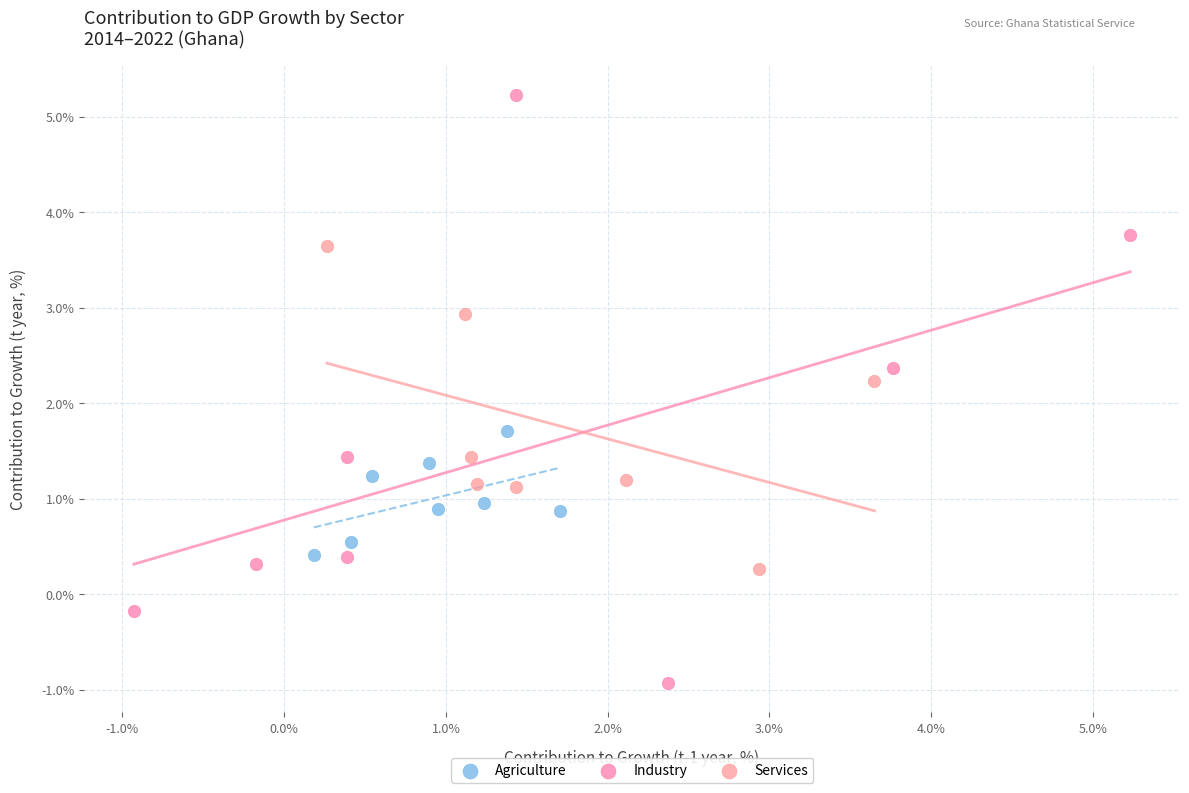

Which series contains the highest Y value?

Industry